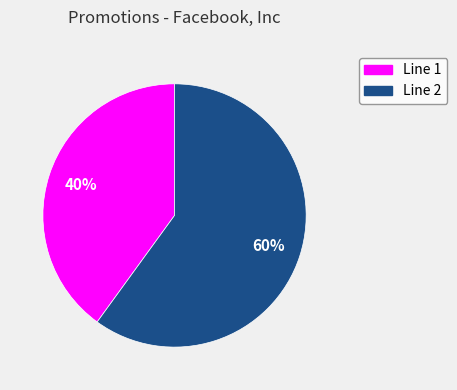

Is it true that Line 1 is 40% of the pie?

True